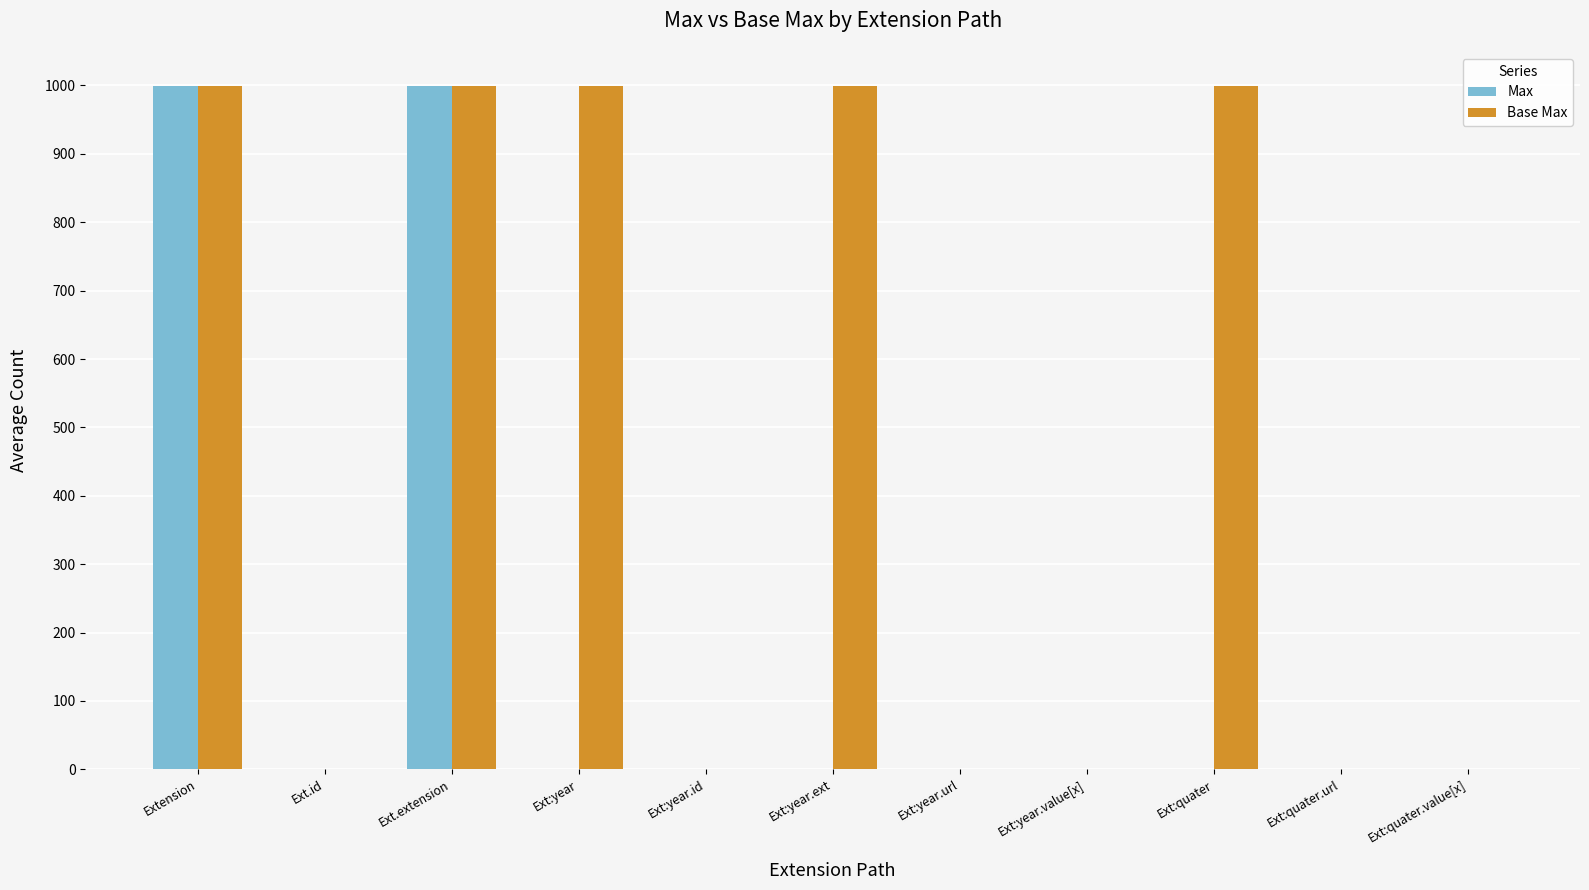

True or false: Max has a value of 999 at Extension.

True